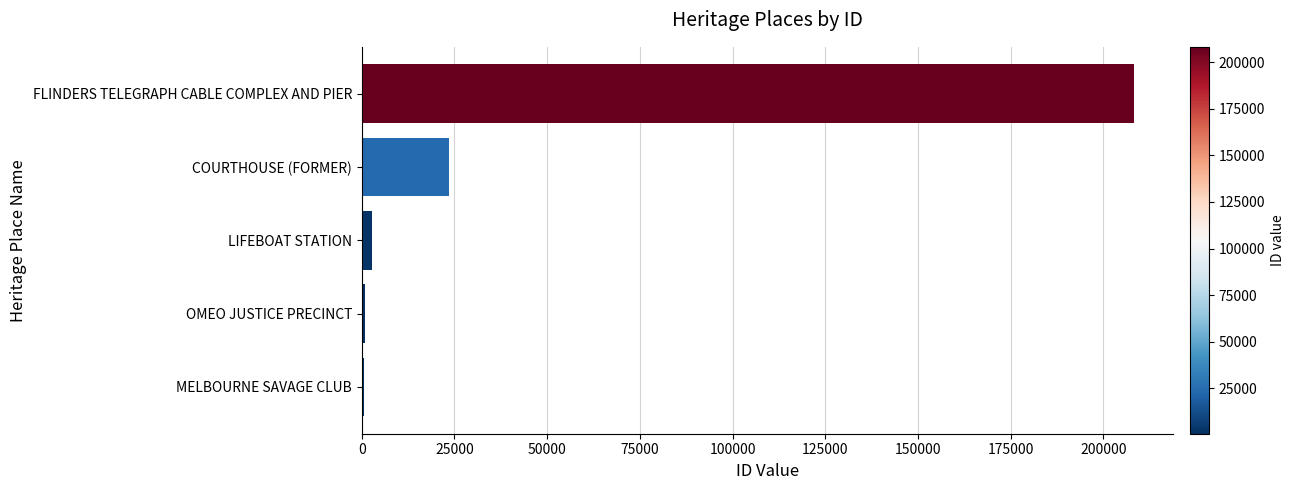

Where is the data nearest to the value 104452?

COURTHOUSE (FORMER)